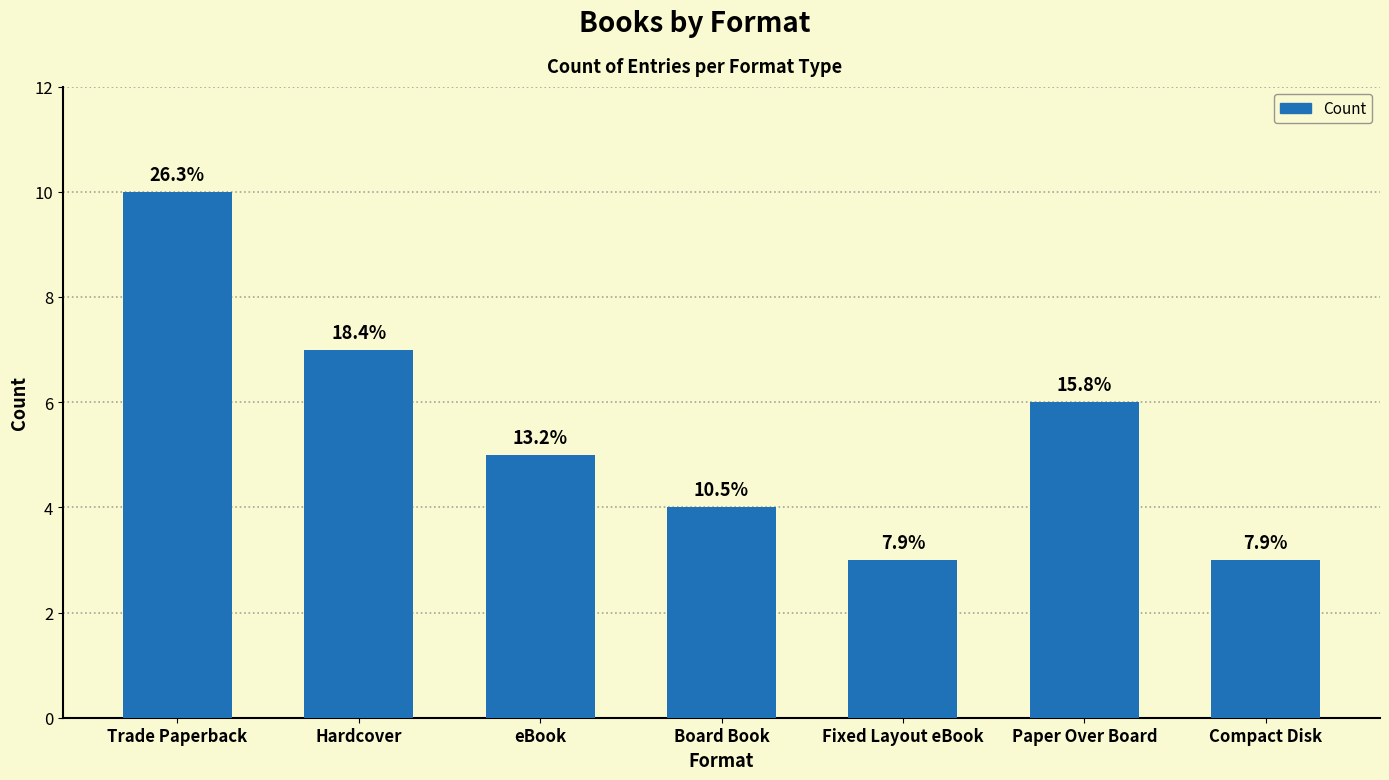

What is the difference between the second highest and minimum values?

4